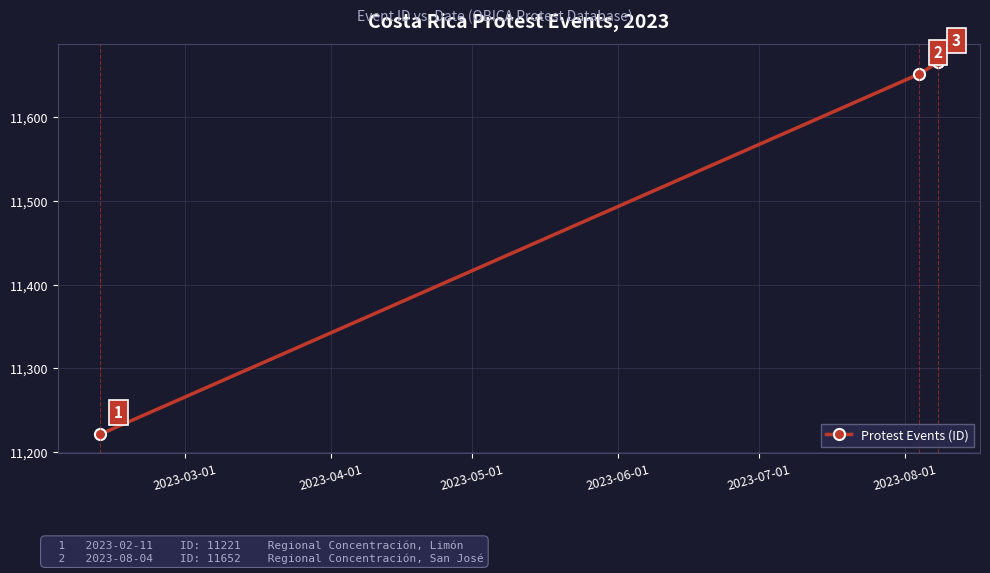

What is the minimum value shown in the chart?

11221